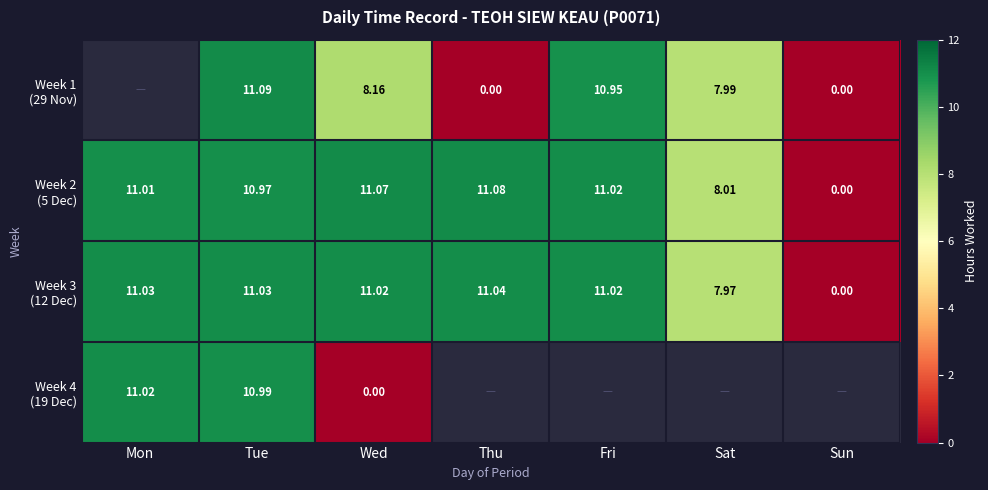

At which category does the chart reach its peak across all series?

Tue